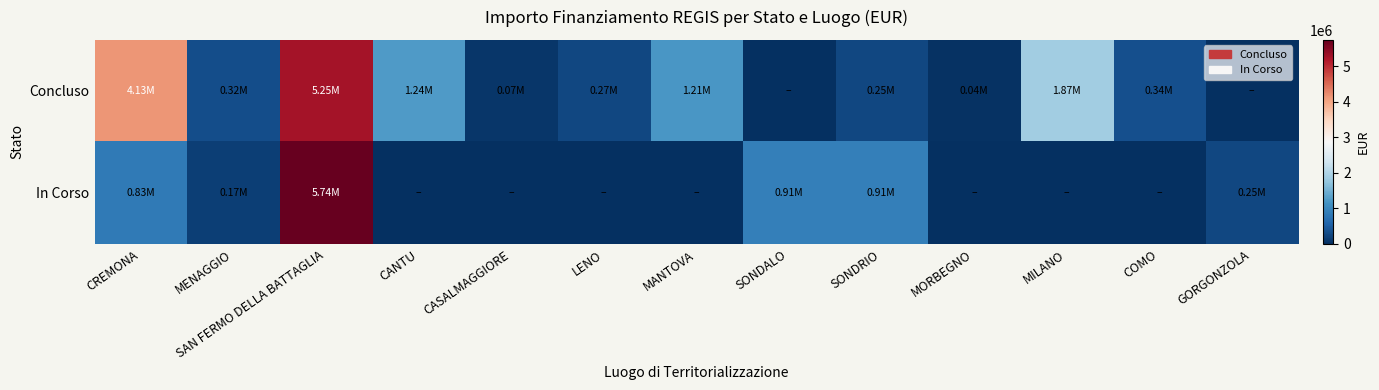

Reading right to left, extract all data points from this chart.

Concluso: GORGONZOLA=0.0	COMO=344882.4	MILANO=1866366.7	MORBEGNO=36600.0	SONDRIO=247700.0	SONDALO=0.0	MANTOVA=1206048.8	LENO=269021.9	CASALMAGGIORE=73200.0	CANTU=1242450.0	SAN FERMO DELLA BATTAGLIA=5254614.2	MENAGGIO=322097.1	CREMONA=4129439.0
In Corso: GORGONZOLA=249400.0	COMO=0.0	MILANO=0.0	MORBEGNO=0.0	SONDRIO=914000.0	SONDALO=914000.0	MANTOVA=0.0	LENO=0.0	CASALMAGGIORE=0.0	CANTU=0.0	SAN FERMO DELLA BATTAGLIA=5742257.7	MENAGGIO=165553.7	CREMONA=833874.0